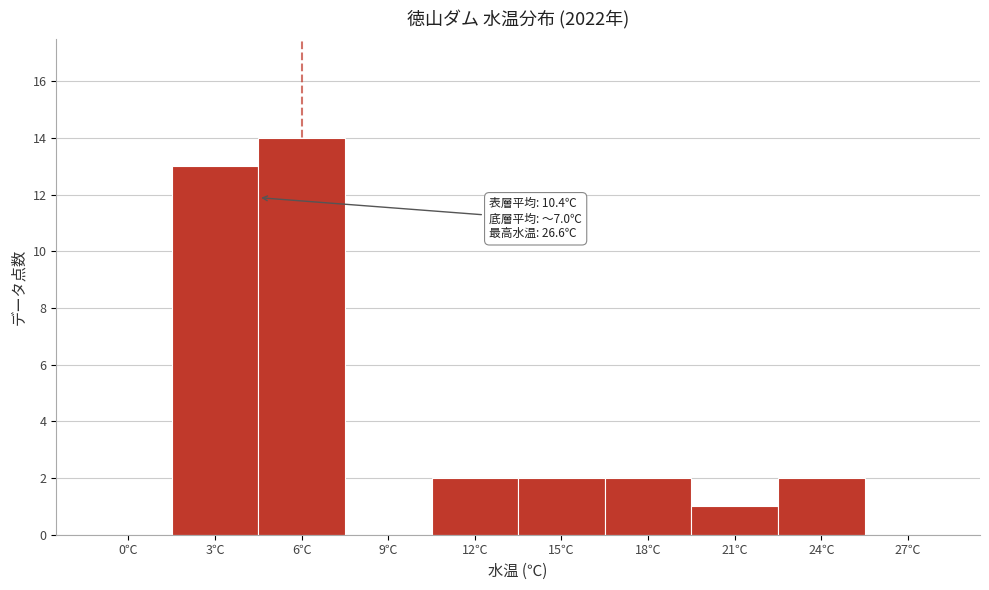

Reading left to right, extract all data points from this chart.

0℃=0	3℃=13	6℃=14	9℃=0	12℃=2	15℃=2	18℃=2	21℃=1	24℃=2	27℃=0